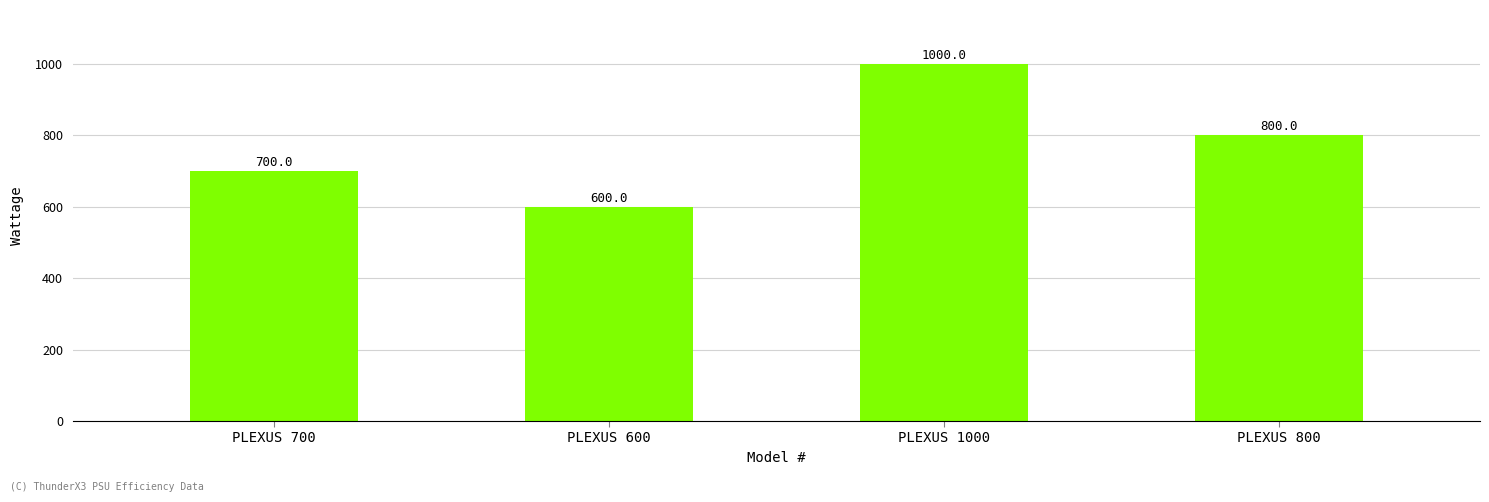

Rank the categories by value from highest to lowest.

PLEXUS 1000, PLEXUS 800, PLEXUS 700, PLEXUS 600